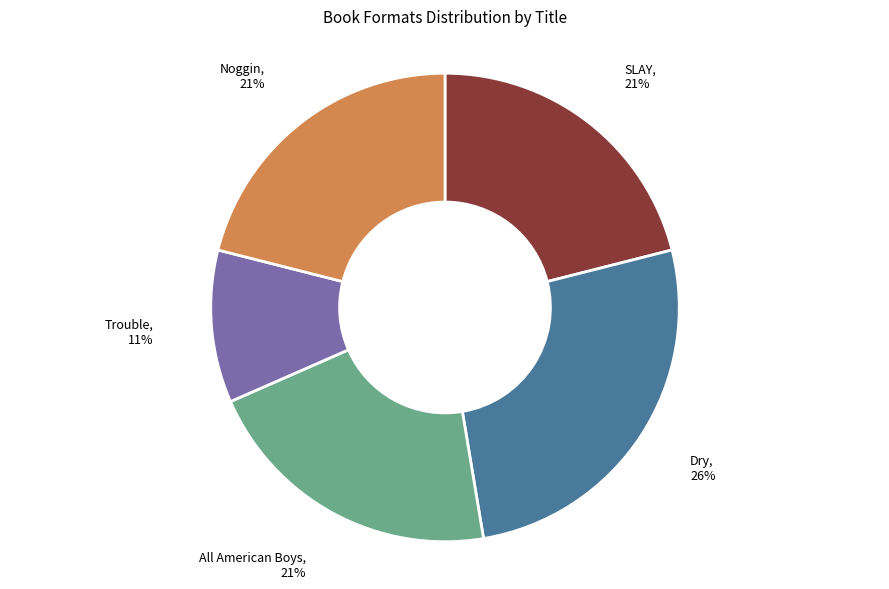

Which slice is the largest?

Dry